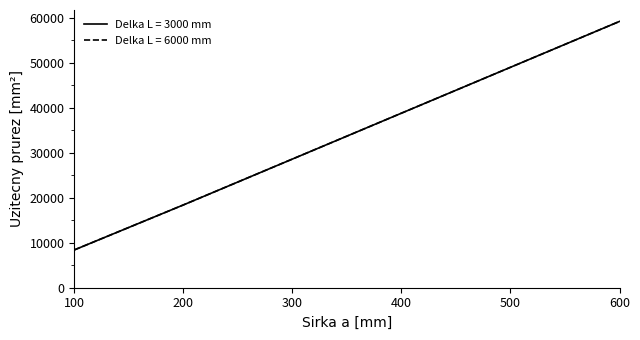

Reading right to left, list all the values displayed in this chart.

Hmotnost/1m (3000mm): 59200	49000	38800	28600	18400	8400
Hmotnost/1m (6000mm): 59200	49000	38800	28600	18400	8400